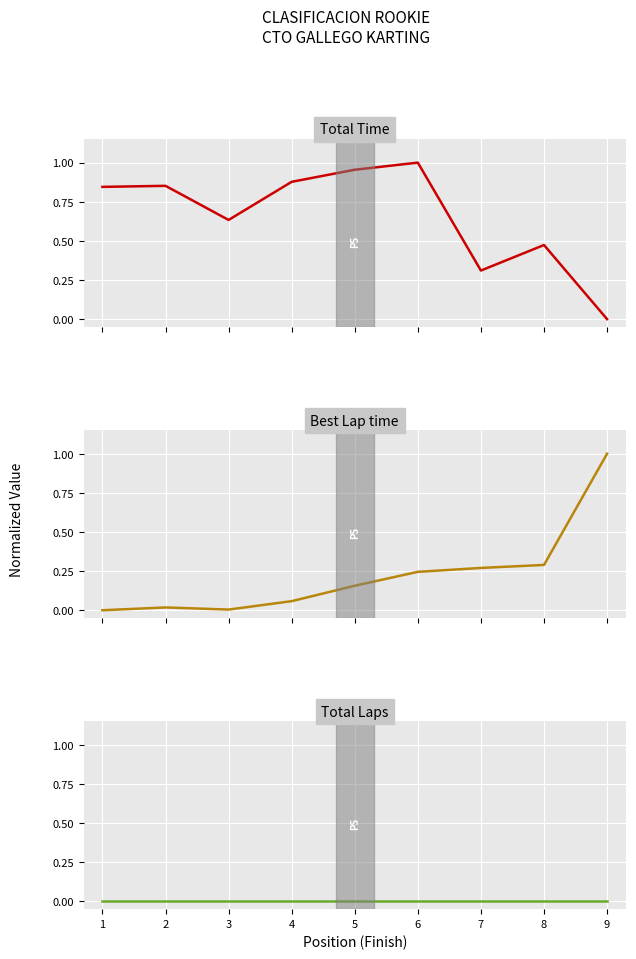

Reading left to right, what are all the values shown in this chart?

Total Time: 1=0.8	2=0.9	3=0.6	4=0.9	5=1.0	6=1.0	7=0.3	8=0.5	9=0.0
Best Lap time: 1=0.0	2=0.0	3=0.0	4=0.1	5=0.2	6=0.2	7=0.3	8=0.3	9=1.0
Total Laps: 1=0.0	2=0.0	3=0.0	4=0.0	5=0.0	6=0.0	7=0.0	8=0.0	9=0.0